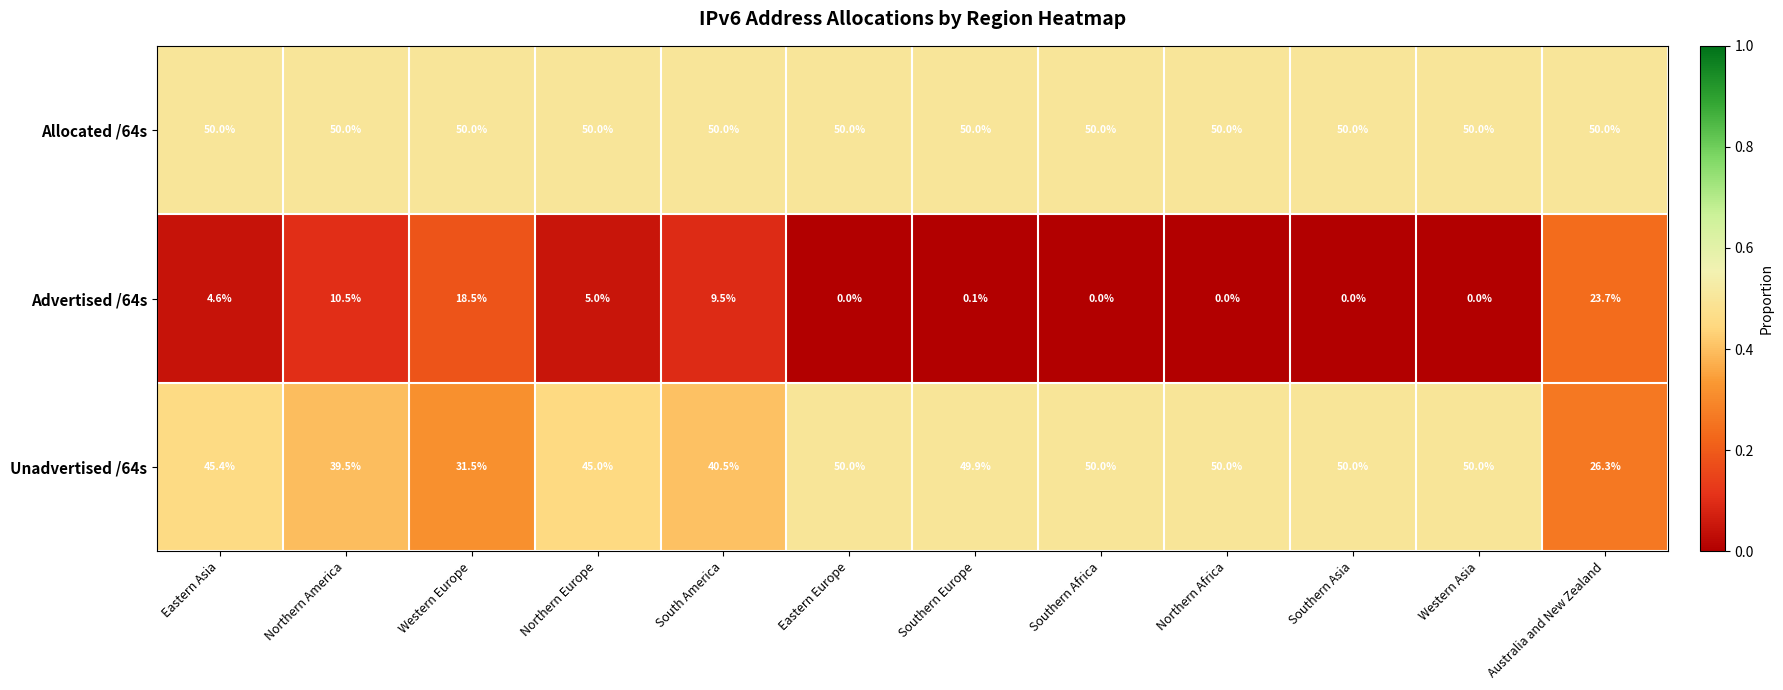

What is the approximate value of Unadvertised /64s at Southern Asia?

50.0